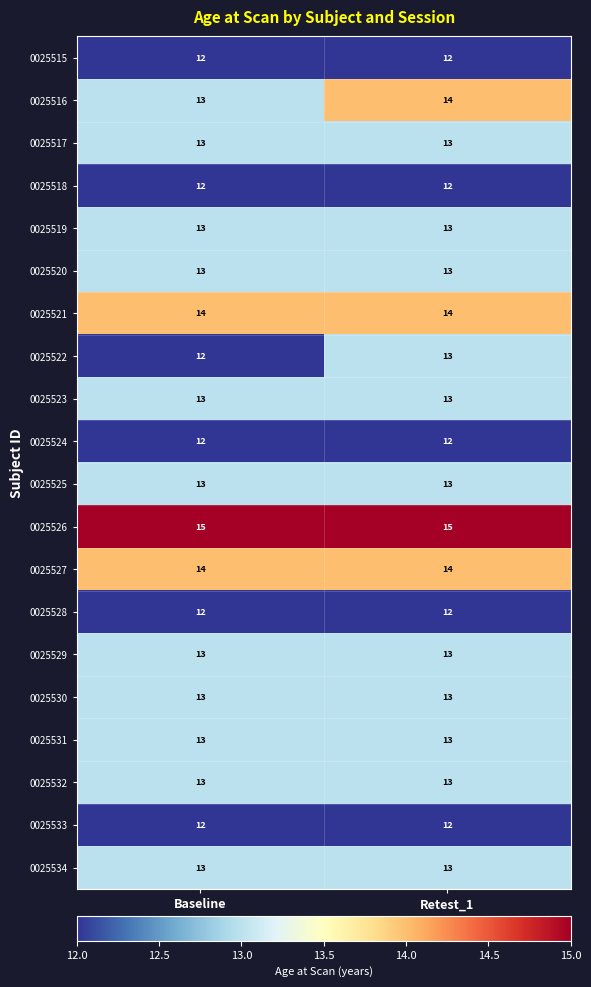

What is the maximum value shown in the chart?

15